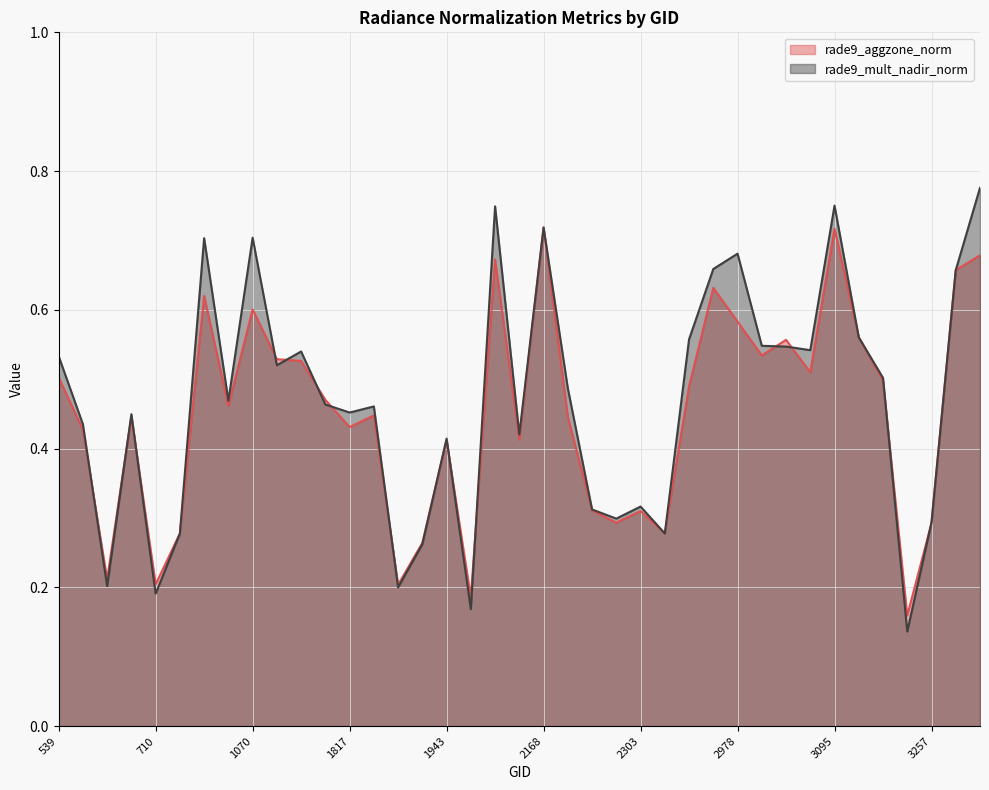

Which series changed the most between 593 and 2168?

rade9_aggzone_norm